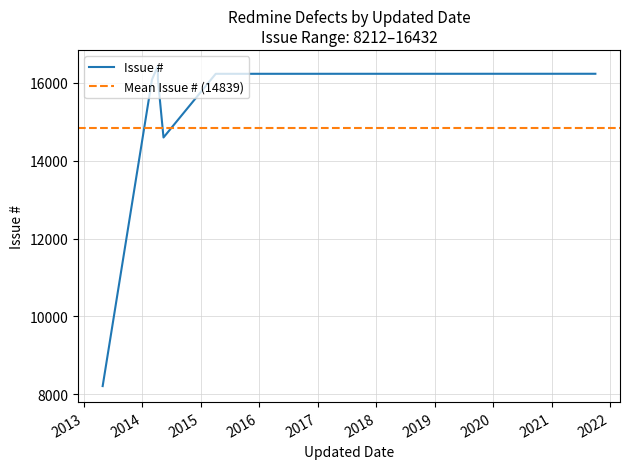

Is this an area chart (filled region under the line)?

No